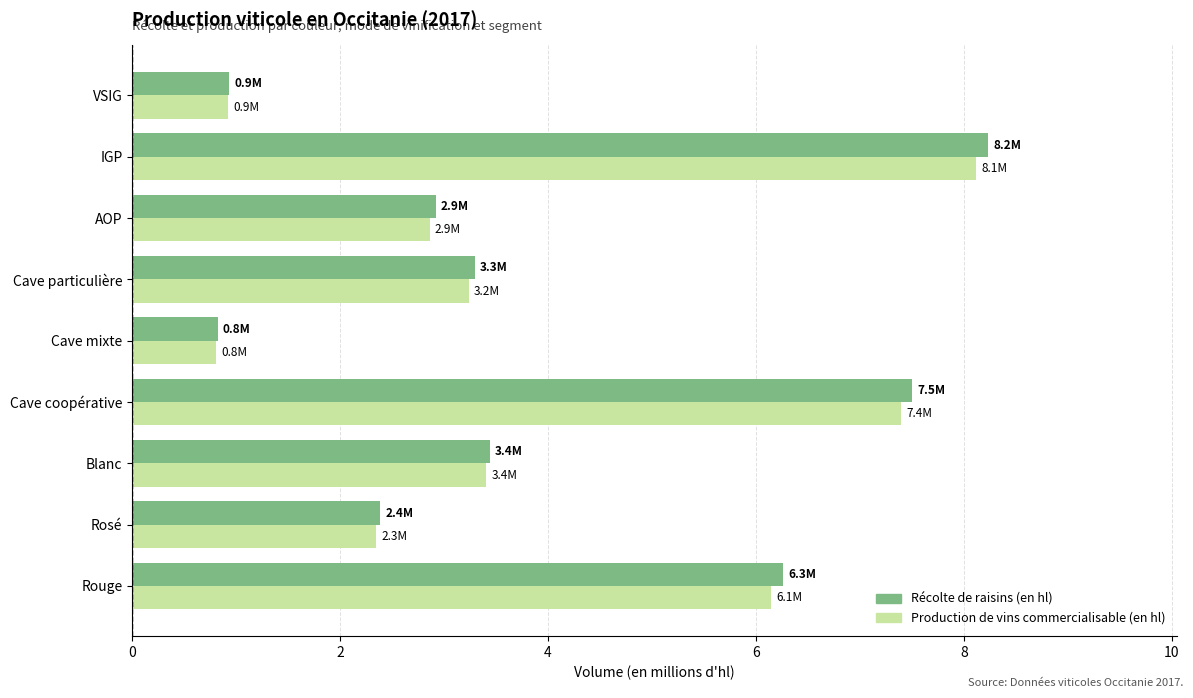

At how many categories does at least one series exceed 6?

3